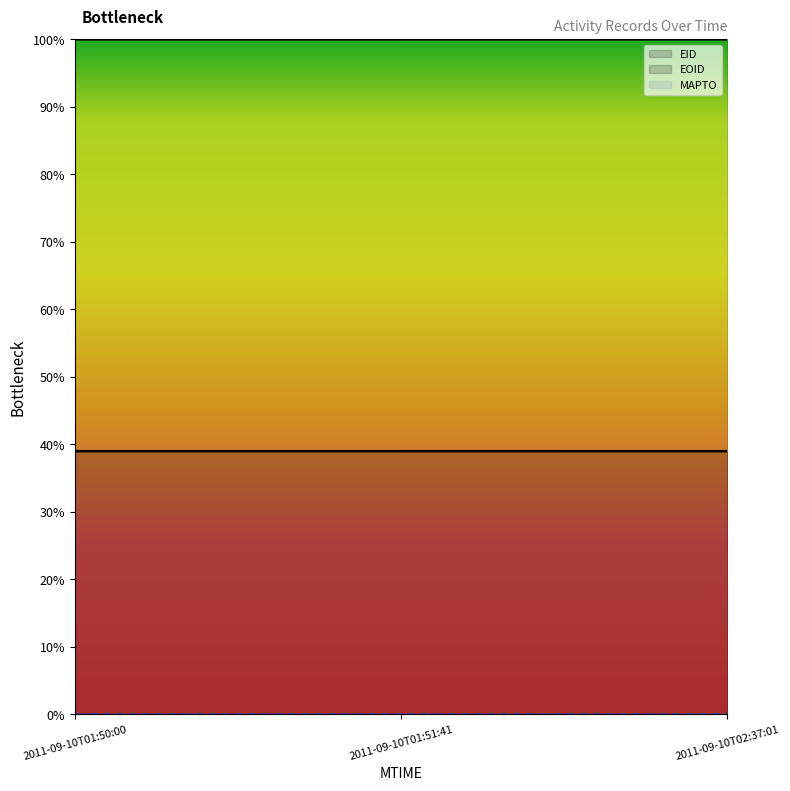

True or false: EID has a value of 0.4 at 2011-09-10T01:50:00.

True